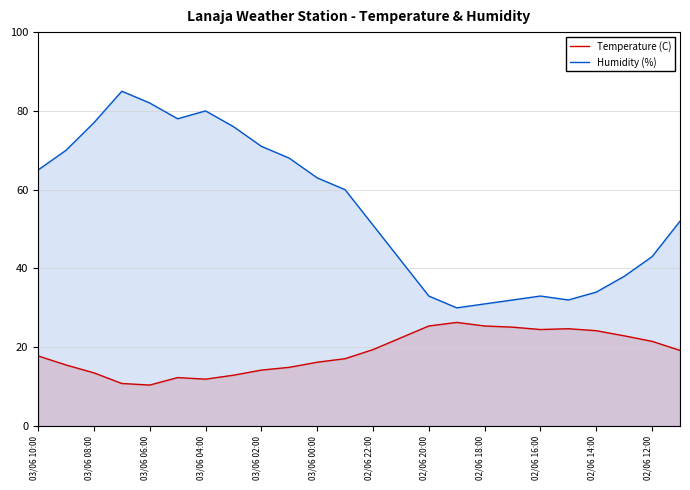

Which series has the largest total across all categories?

Humidity (%)